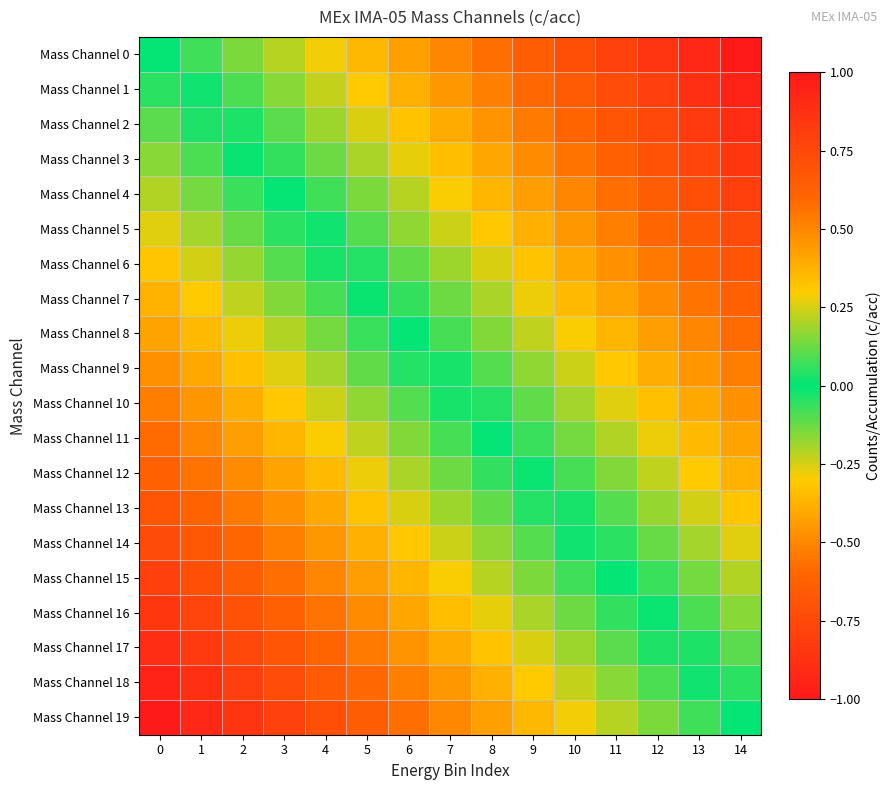

What is the total value across all series at 5?

-2.9